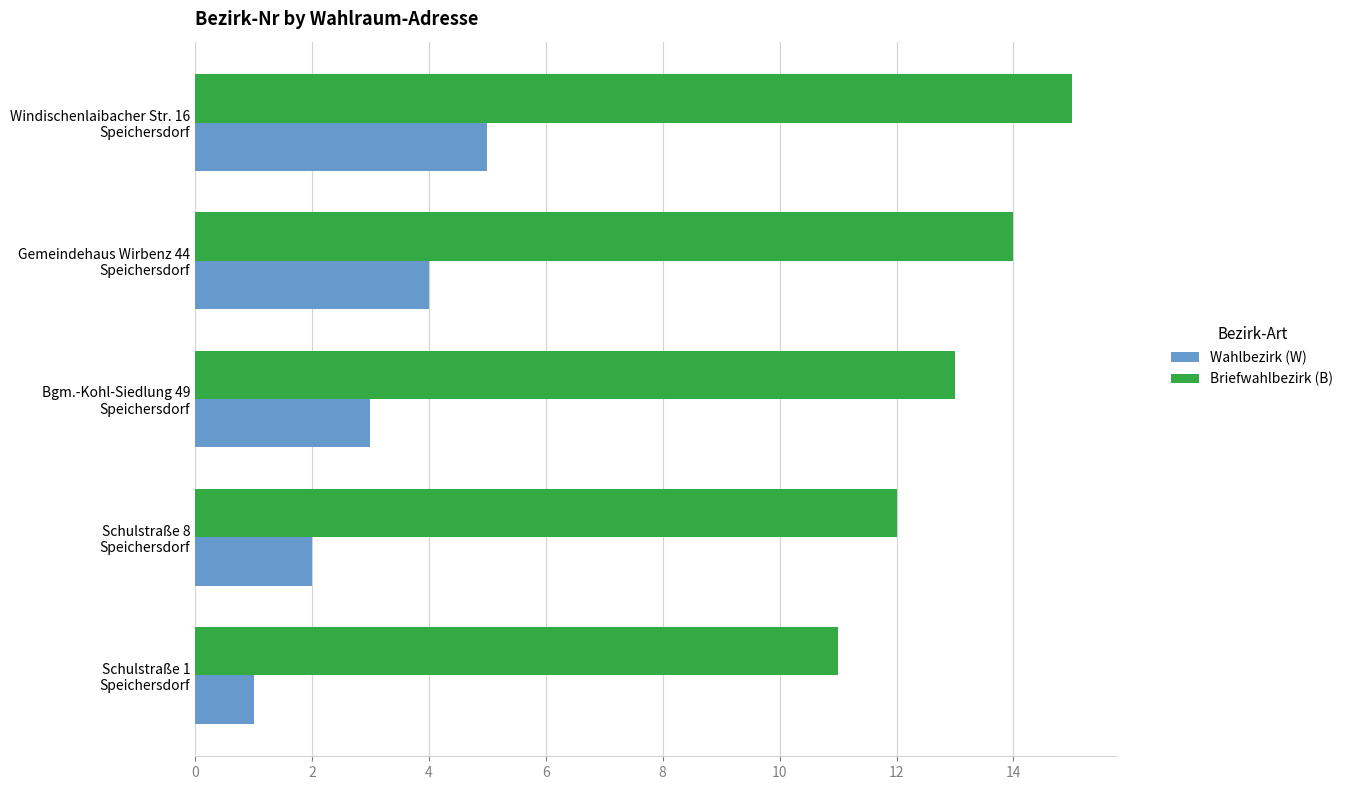

What is the highest value of the Wahlbezirk (W) series?

5